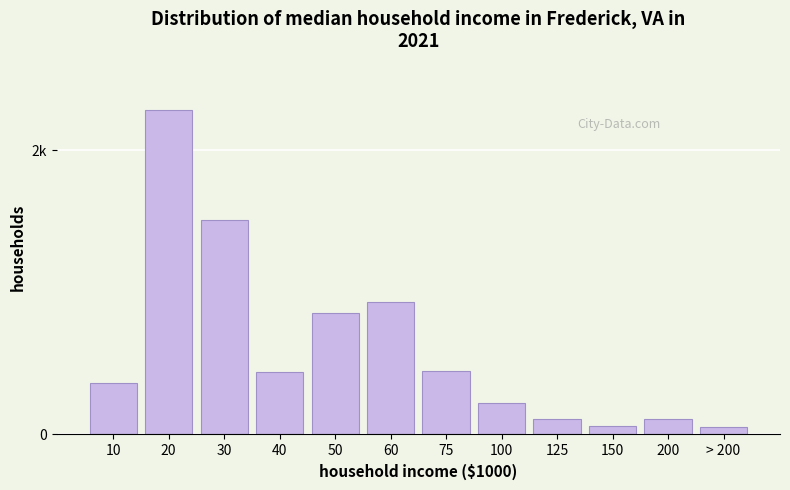

Does the chart contain any negative values?

No